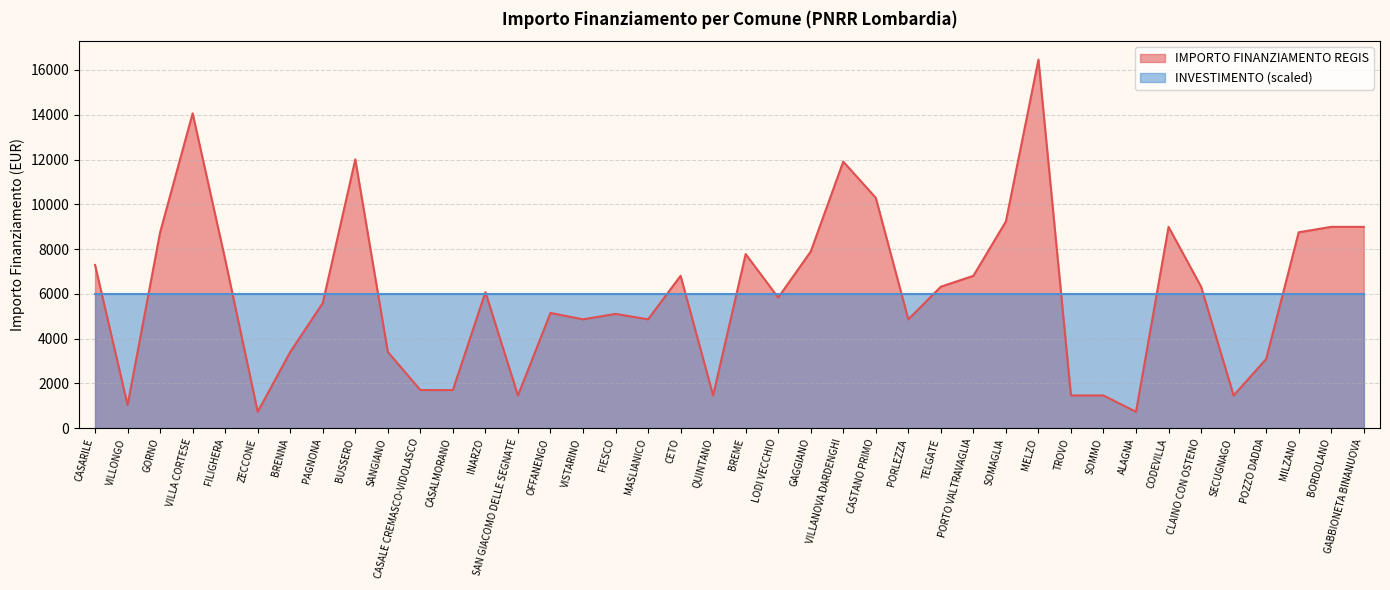

Which has a higher value, VILLONGO or ZECCONE?

VILLONGO